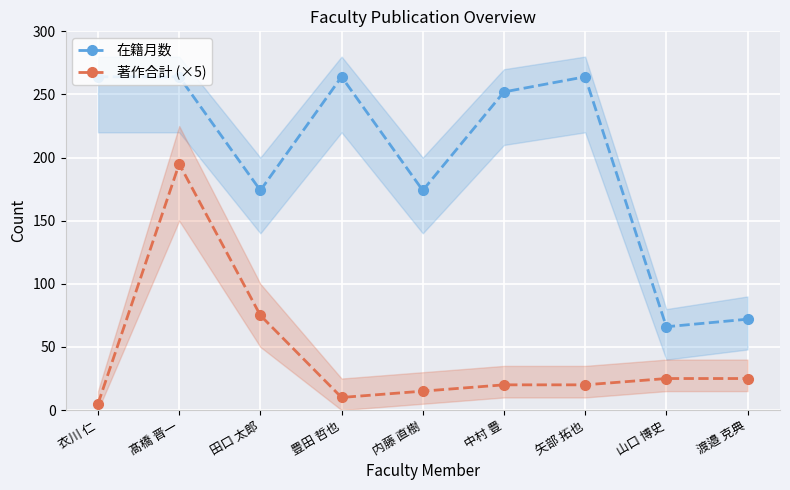

What is the average value of the 著作合計 (×5) series?

43